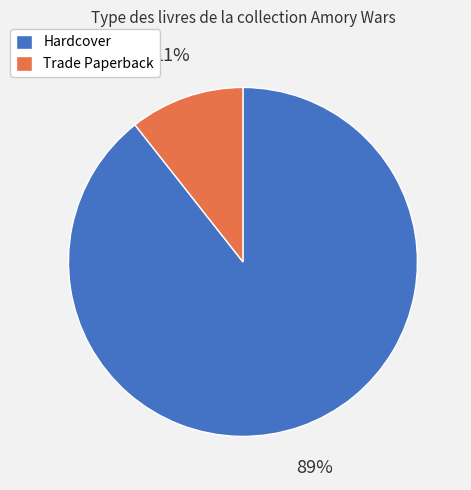

To the nearest percent, what is the average slice percentage?

50%